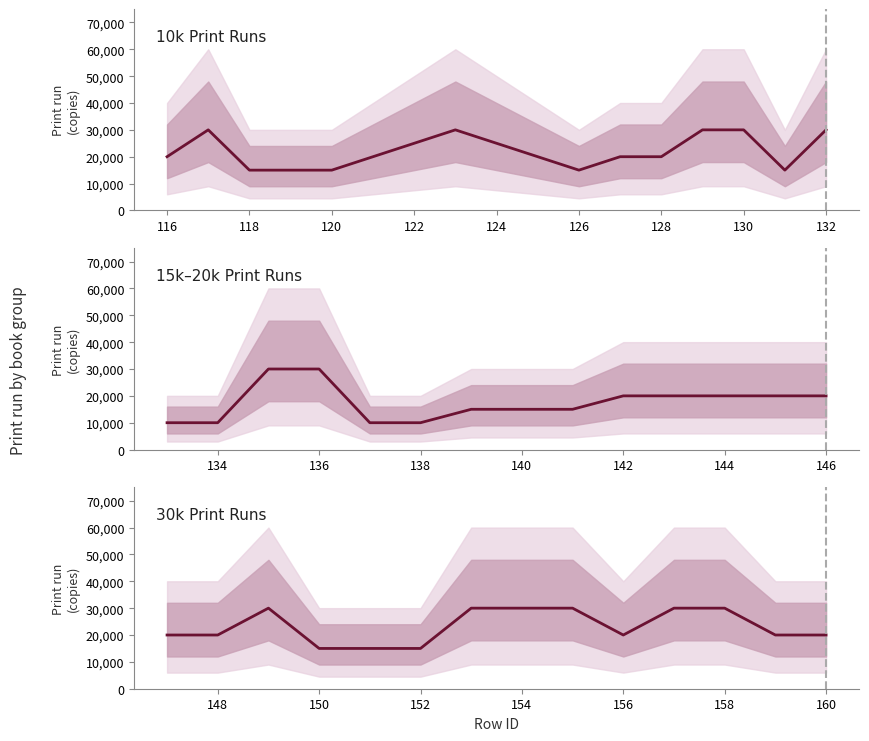

The value of 20000 at 1 is 7627. True or false?

False